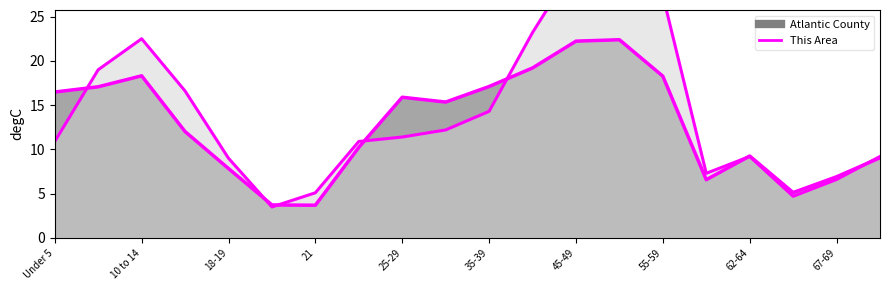

At which label does the data first exceed 15?

Under 5